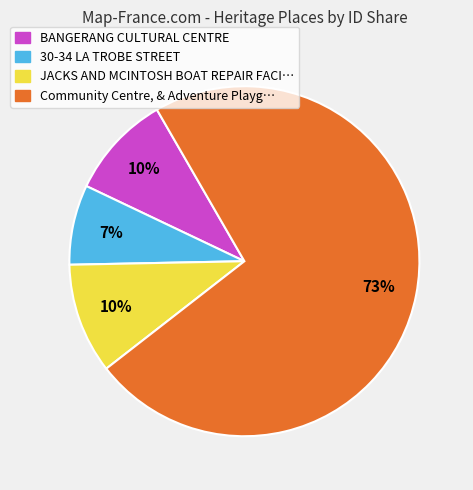

Does any single category account for the majority?

Yes